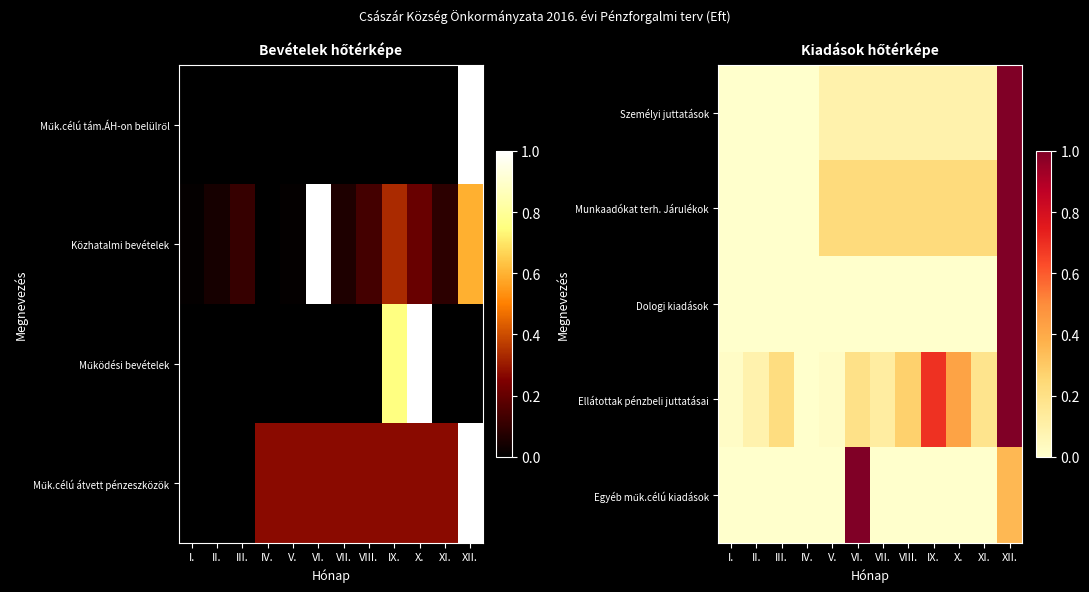

Which has a higher value, IX. or III.?

IX.